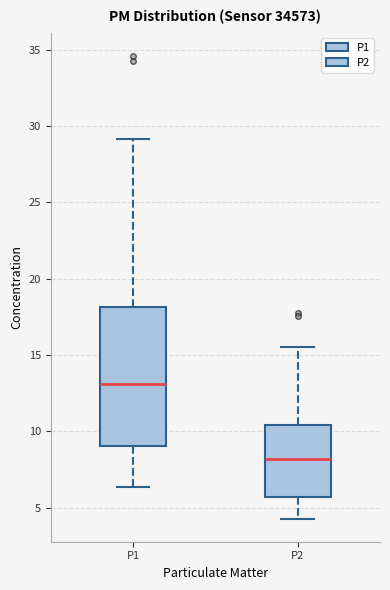

Reading left to right, transcribe this box plot: for each box, give where its median line is, the range the box spans, and where its two whiskers end, as read against the y-axis. The values are not printed on the chart, so give them approximately, as read against the axis.

P1: median 13.0, box 9.0 to 18.0, whiskers 6.5 to 29.0
P2: median 8.0, box 5.5 to 10.5, whiskers 4.5 to 15.5